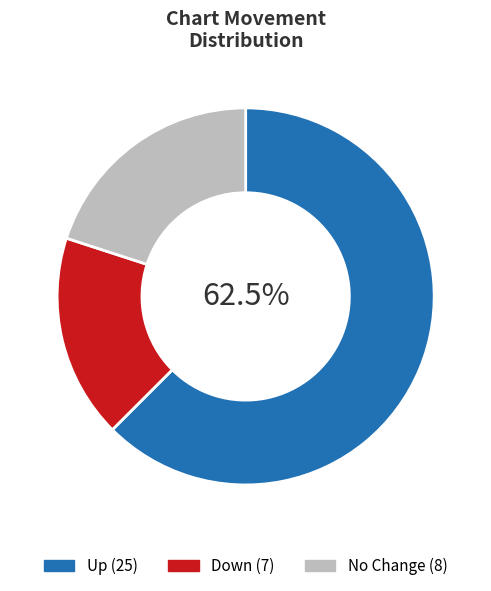

Is there a majority slice in this chart?

Yes